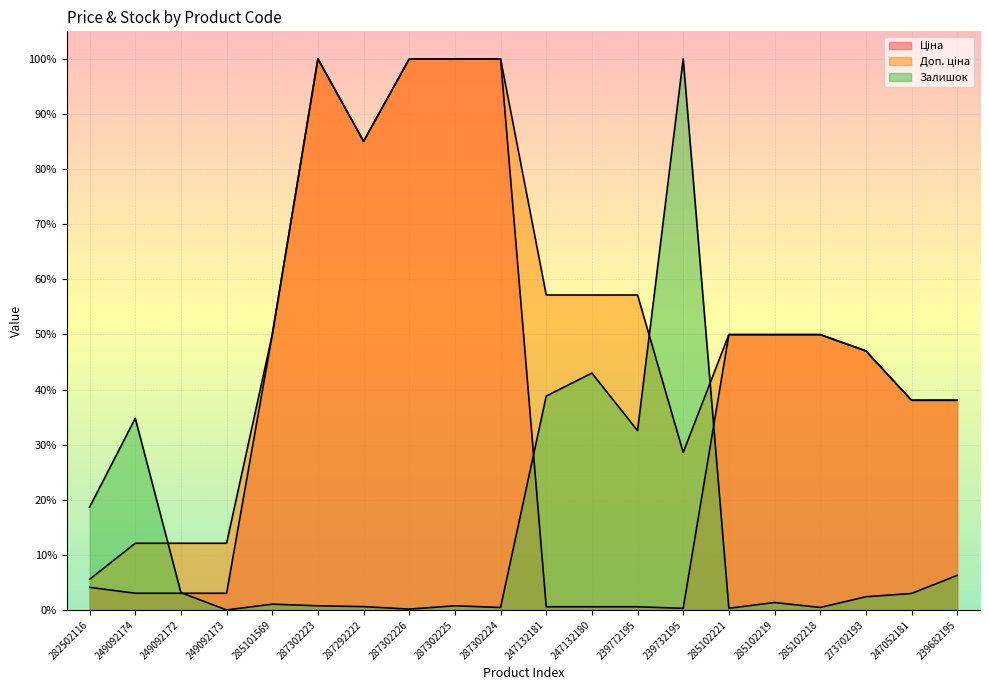

Does the chart display data point markers on the line(s)?

No